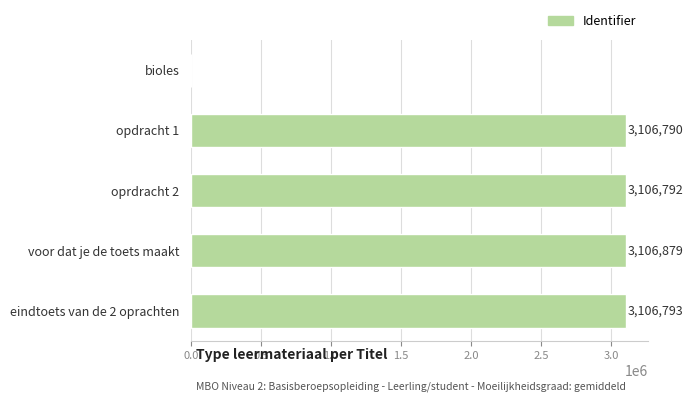

Are the bars grouped side by side (vs. stacked)?

No